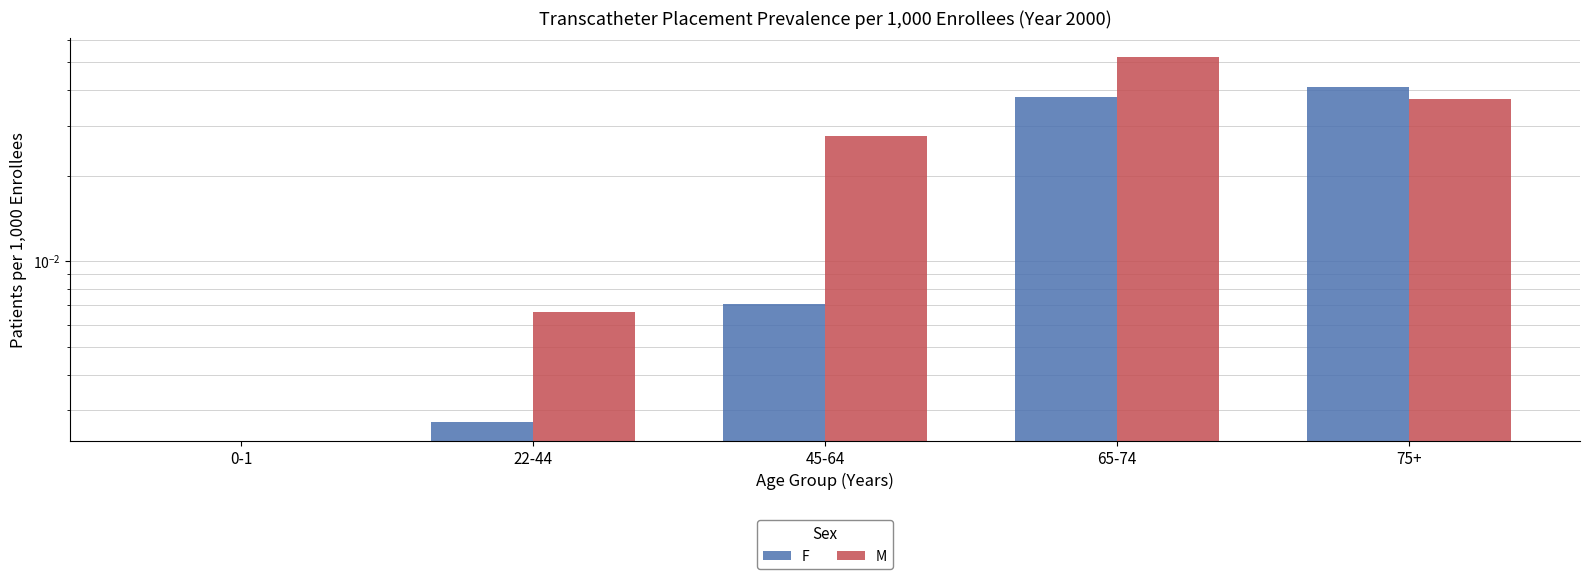

The value of M at 65-74 is 0.0. True or false?

False